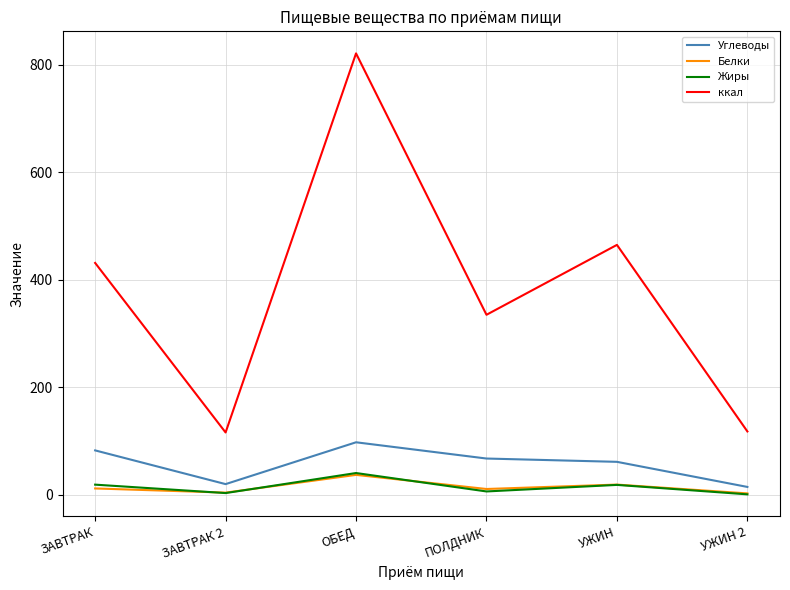

What is the total value across all series at ЗАВТРАК 2?

141.6